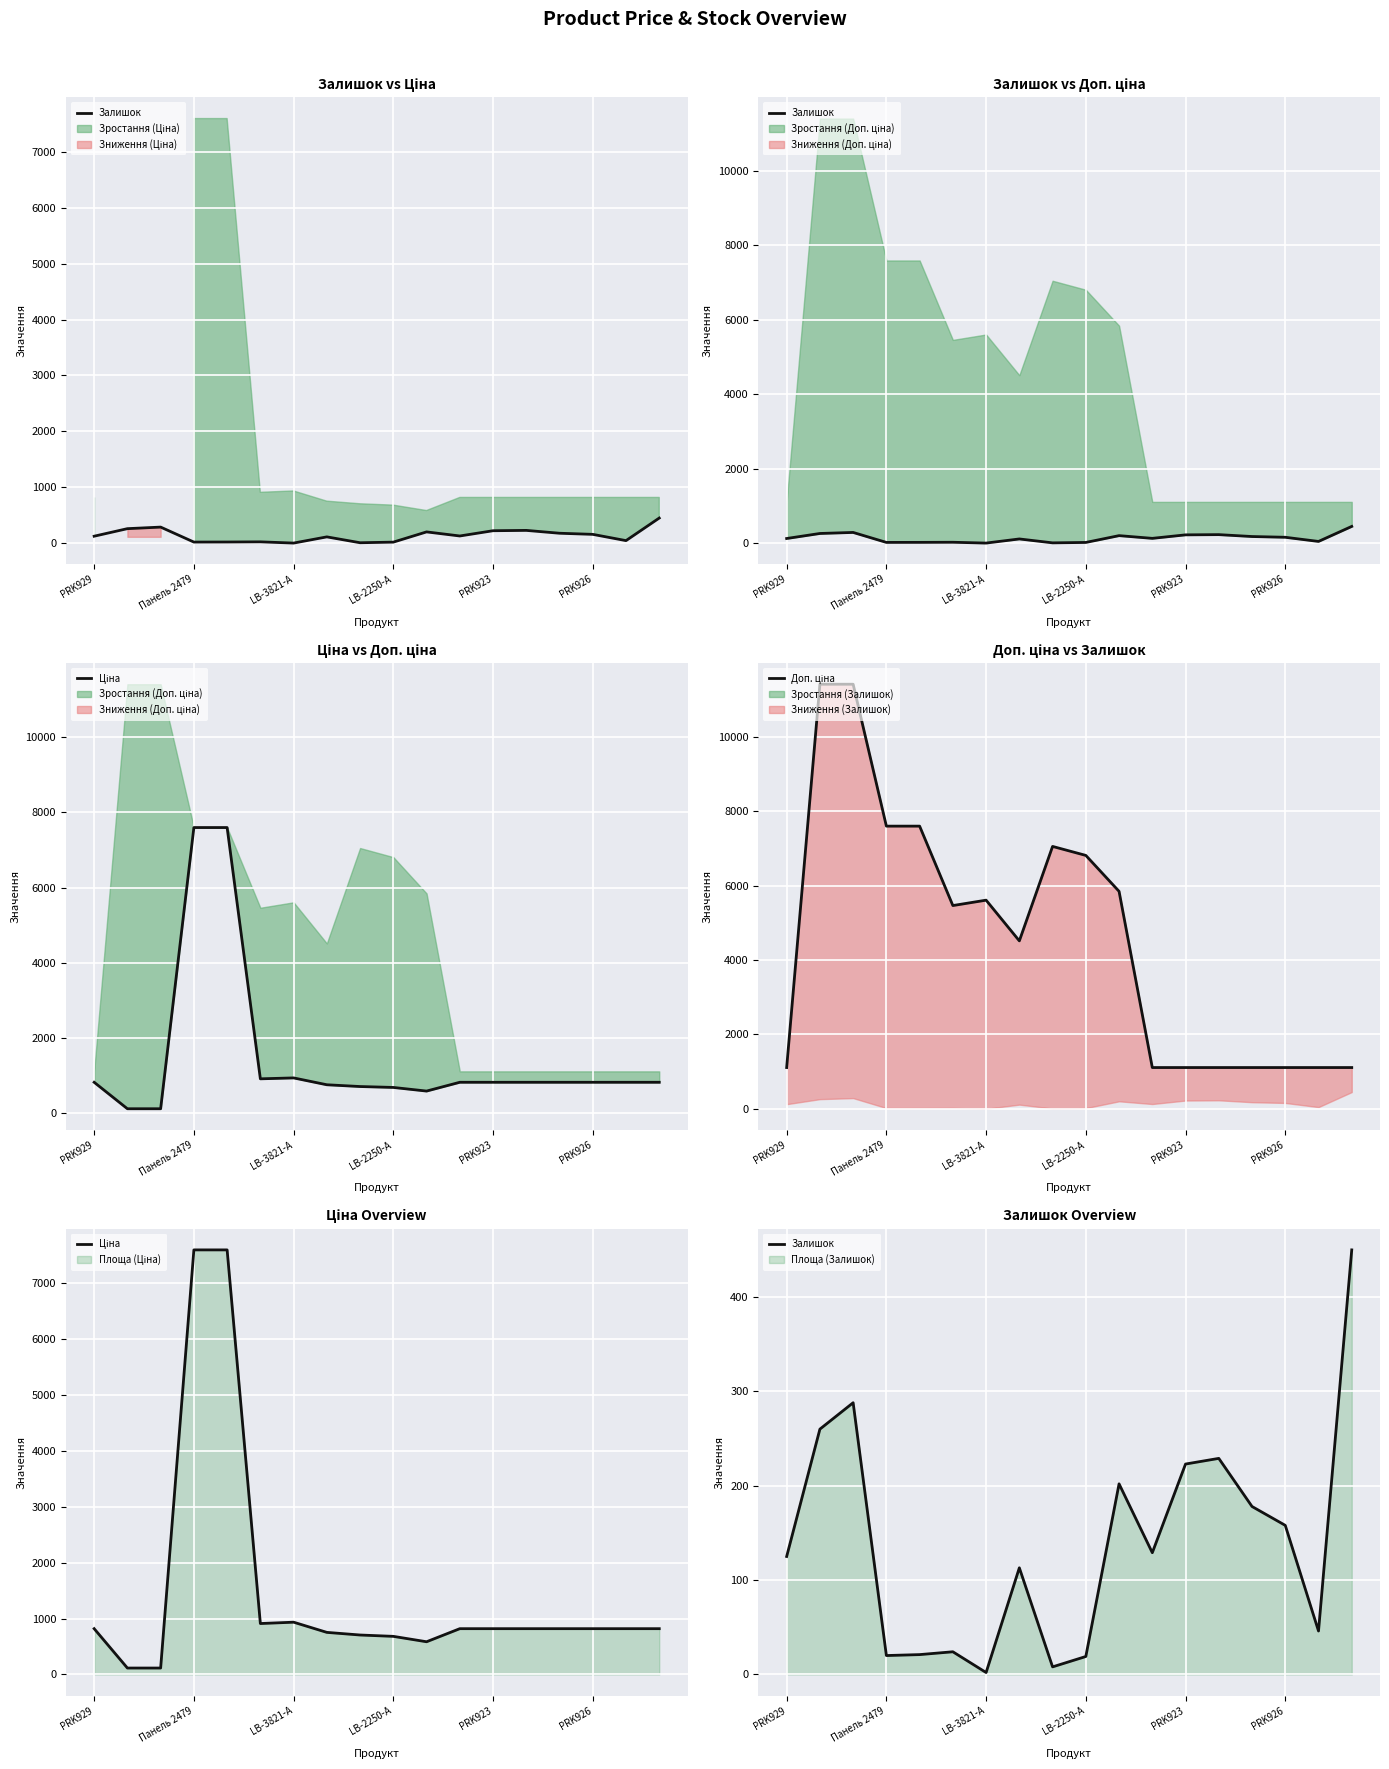

Which has a higher value, 15 or 11?

15